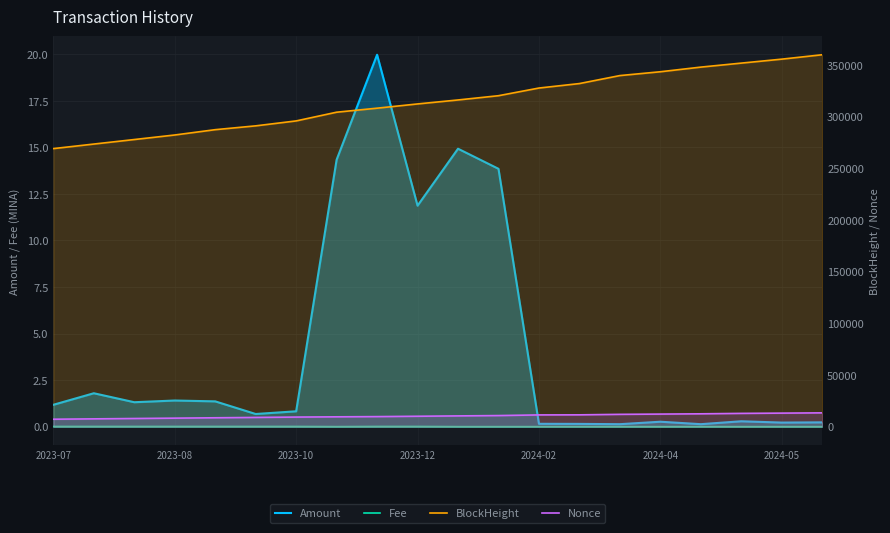

At how many categories does at least one series exceed 258596?

20